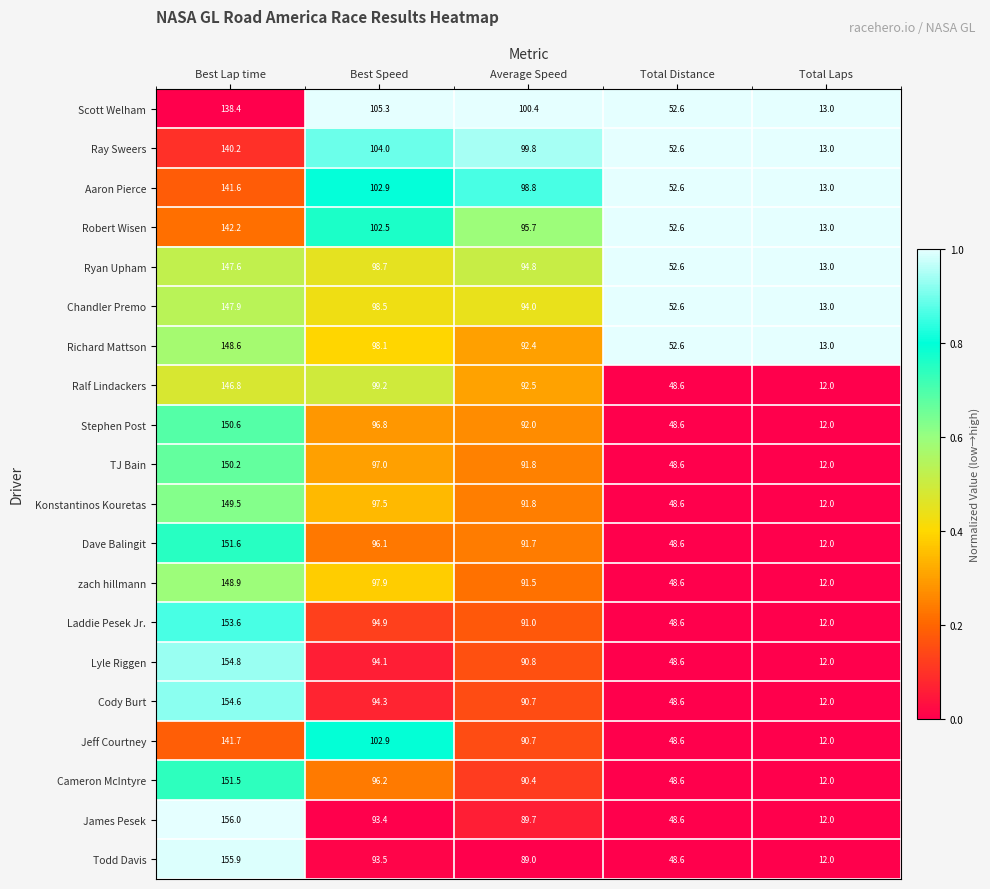

Rank the categories by Konstantinos Kouretas value from lowest to highest.

Total Laps, Total Distance, Average Speed, Best Speed, Best Lap time